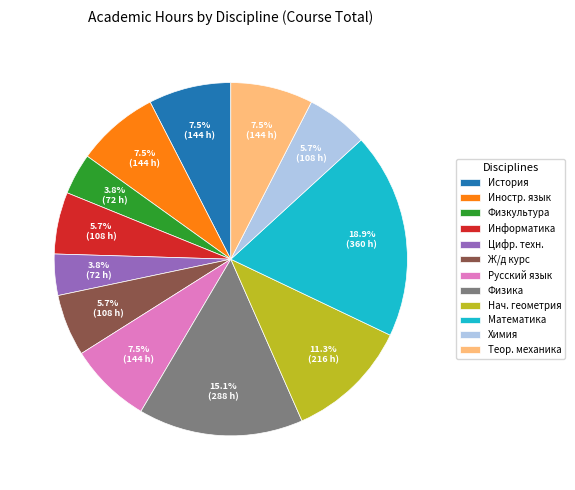

Does any single category account for the majority?

No